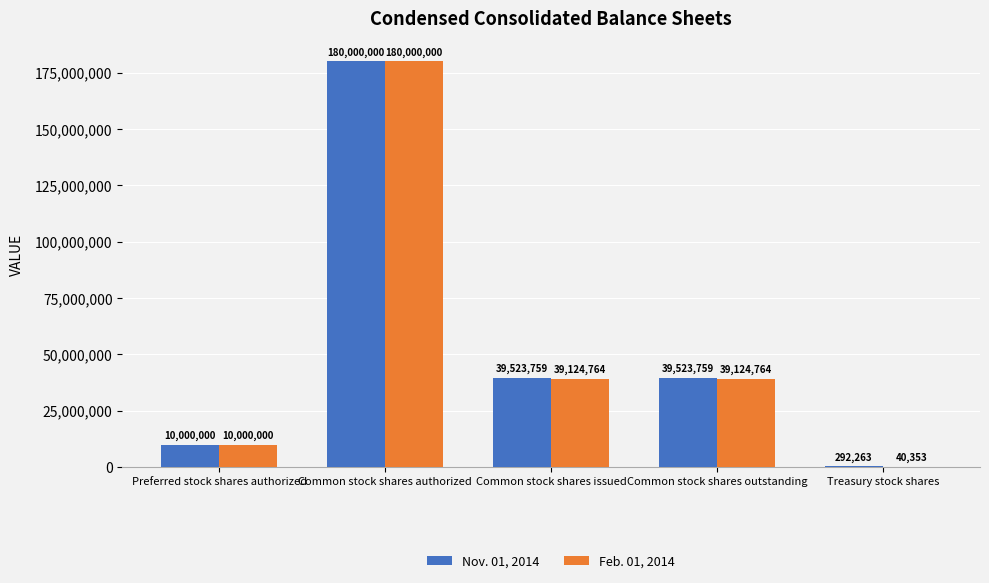

Which series has the largest total across all categories?

Nov. 01, 2014